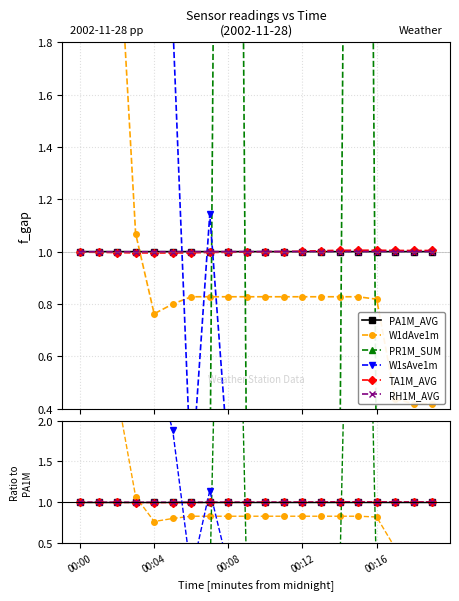

At how many categories does at least one series exceed 7?

2